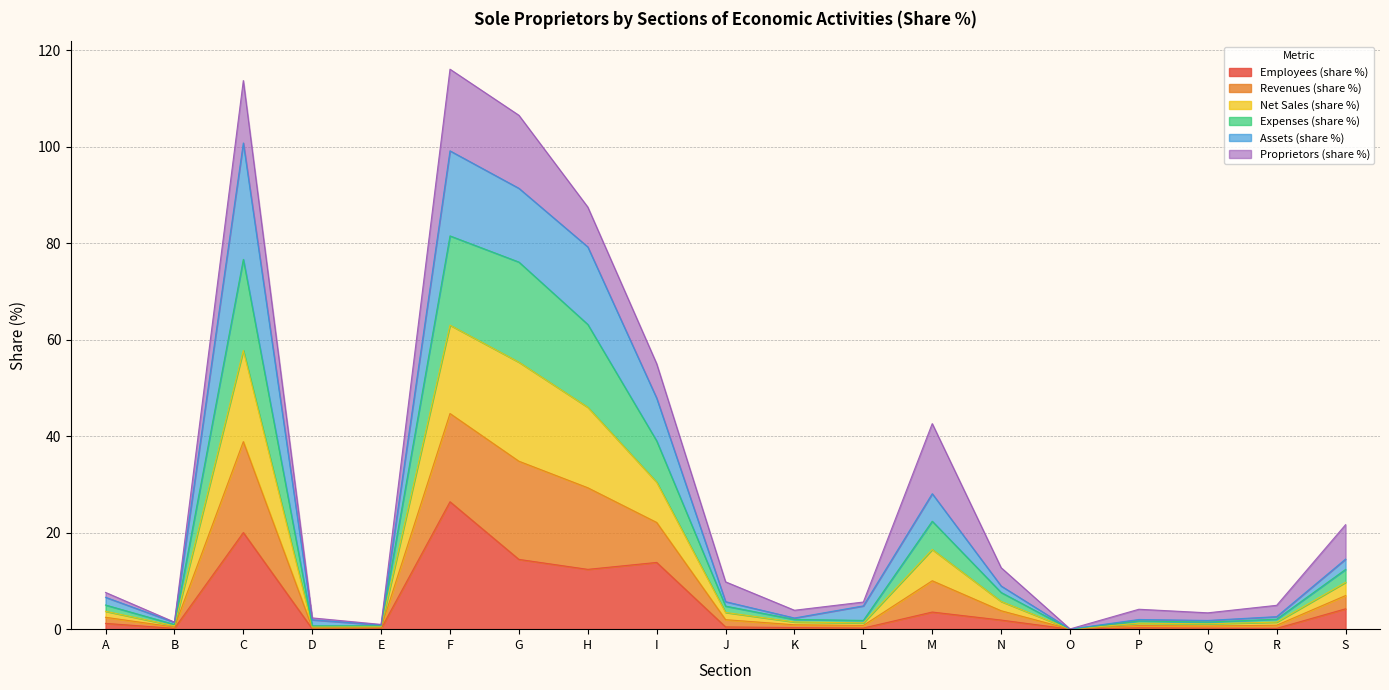

Which category has the highest value in the Employees (share %) series?

F